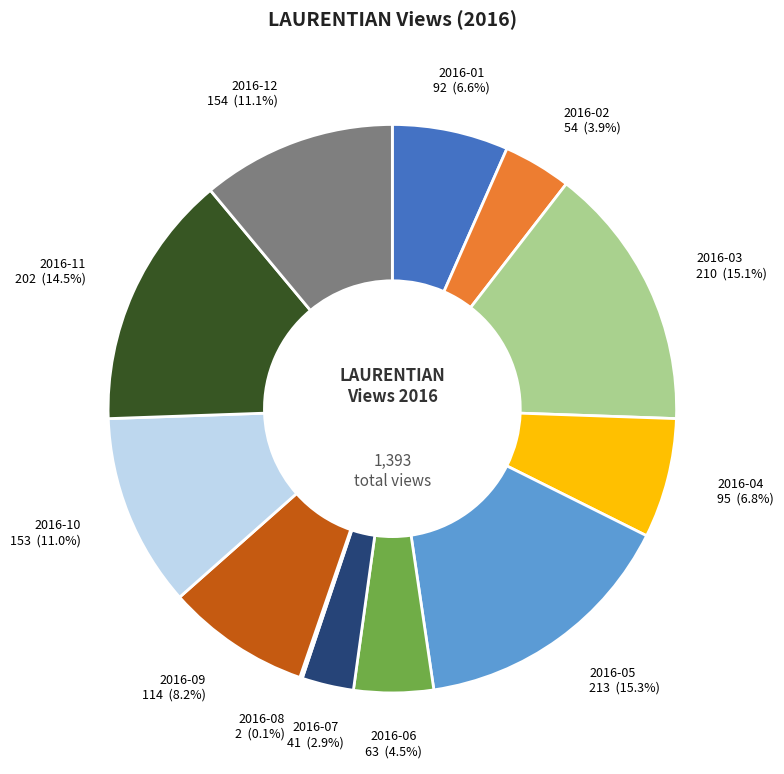

What is the total percentage of 2016-06 and 2016-10?

15.5%